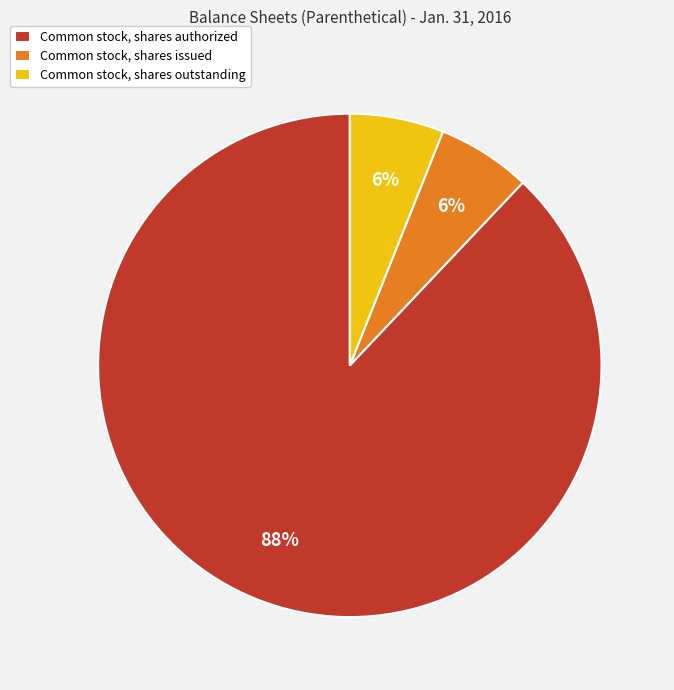

How many slices are in this pie chart?

3